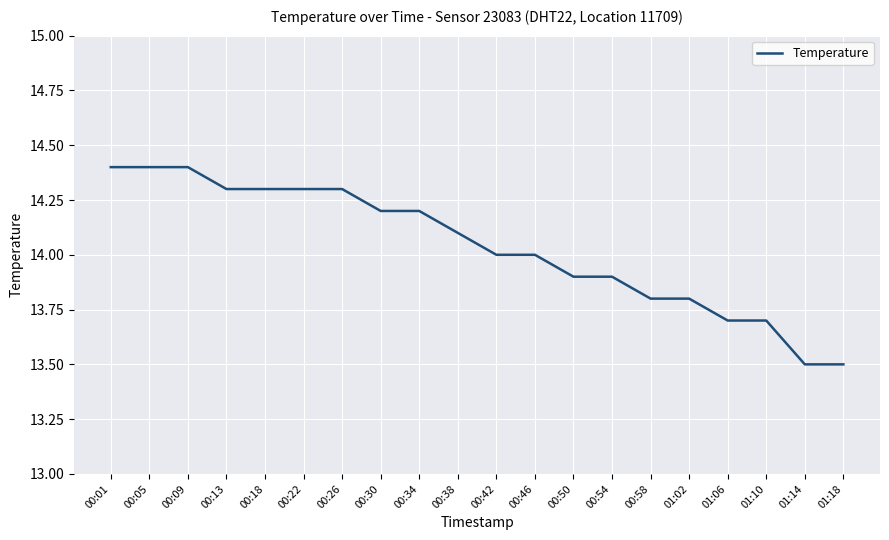

True or false: the data shows 14.2 at 00:34.

True